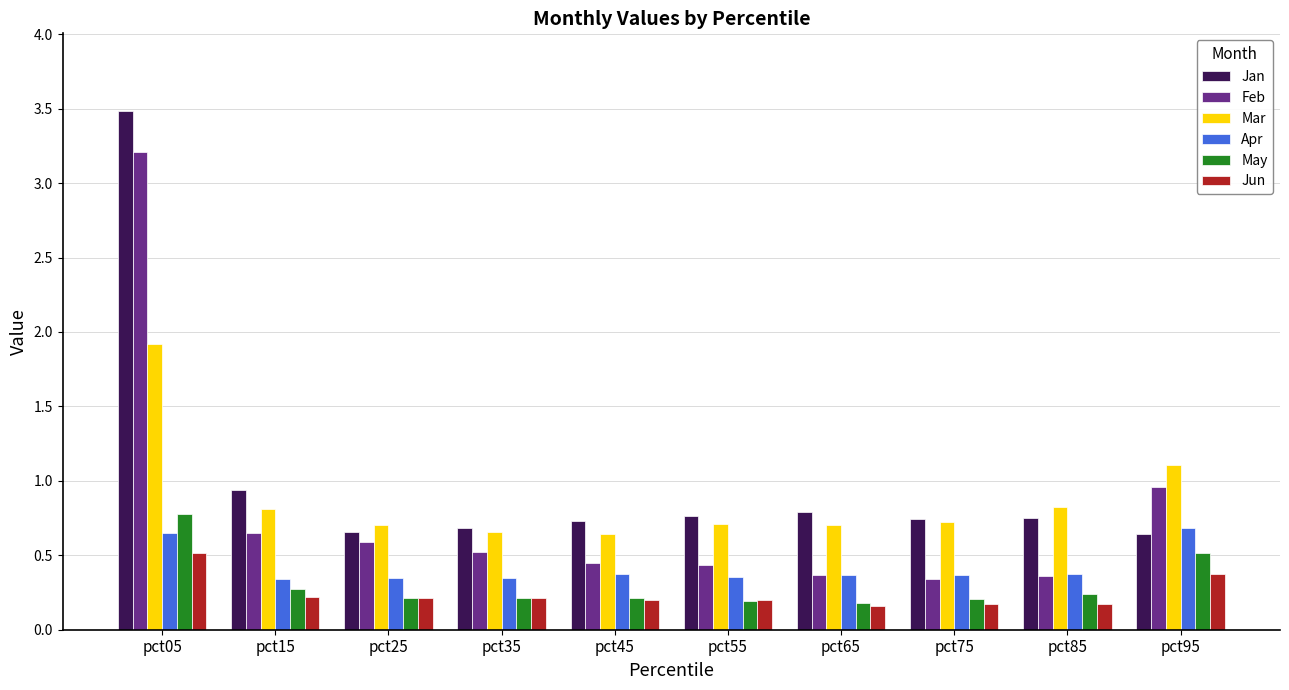

What is the maximum value for Mar?

1.9